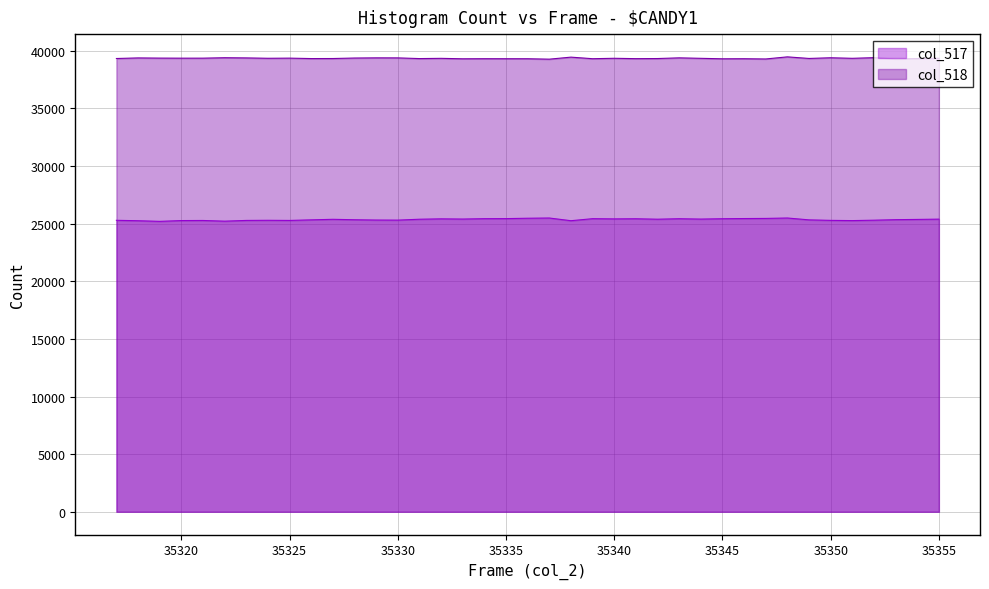

Which series changed the most between 35323 and 35350?

col_518